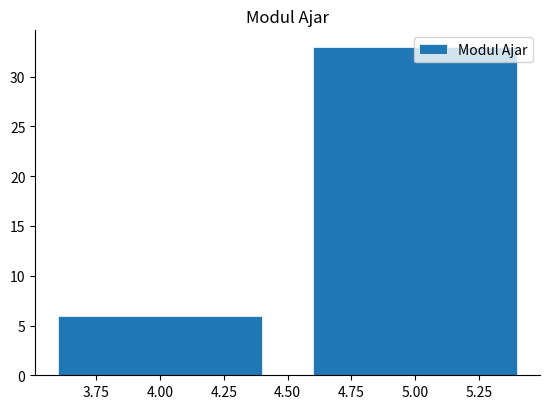

Reading left to right, transcribe this chart: for each bar, give the range it covers on the x-axis and its height. The values are not printed on the chart, so give them approximately, as read against the axis.

3.5 to 4.5: 6
4.5 to 5.5: 33